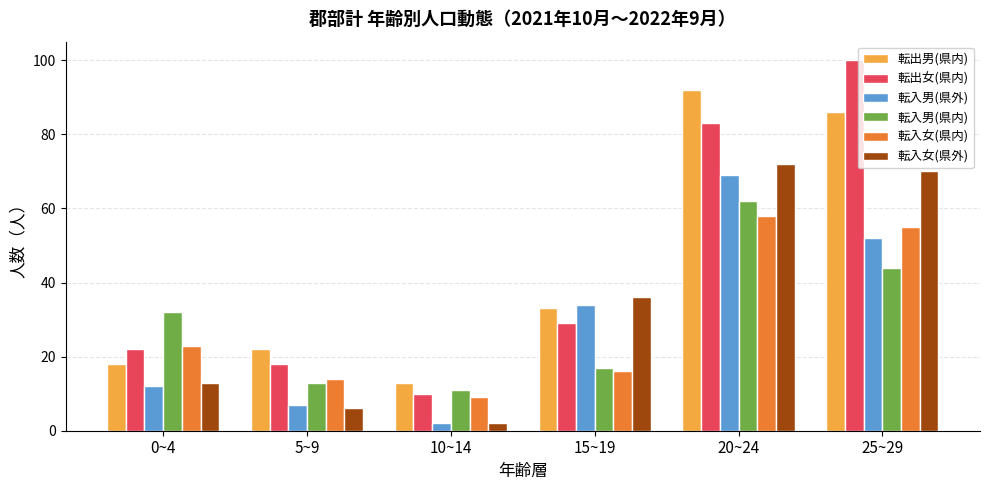

How many values in the 転入女(県内) series are below 23?

3